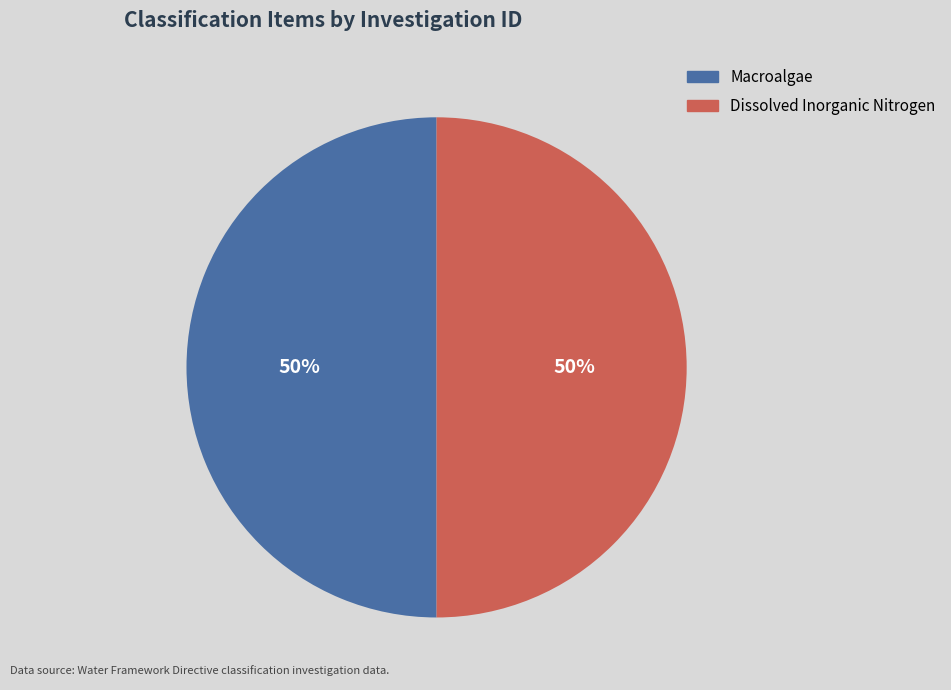

True or false: Macroalgae accounts for 41% of the total.

False